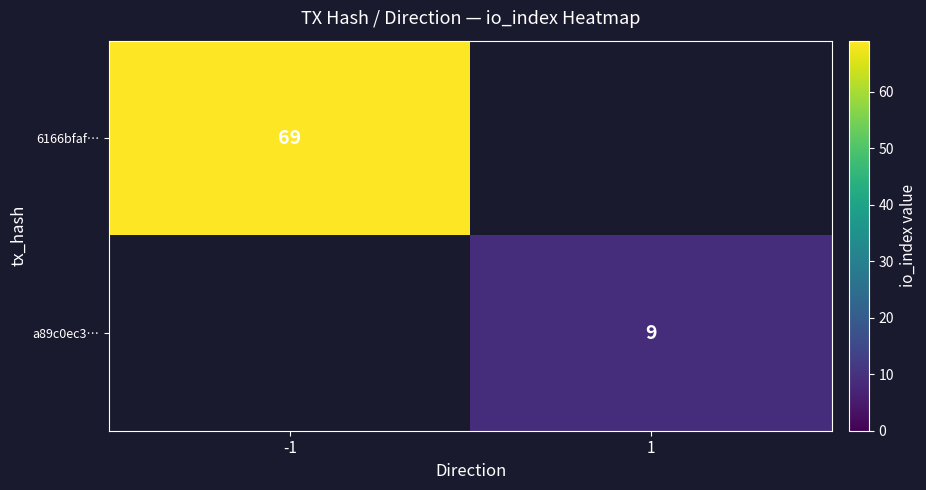

The 6166bfaf… series shows 107 at -1. True or false?

False